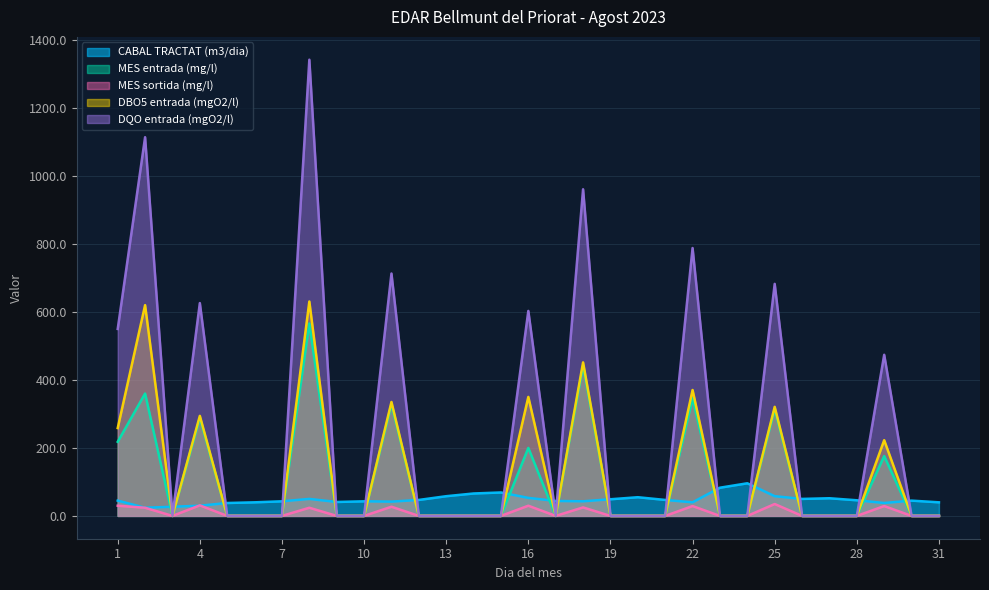

What is the sum of all DQO entrada (mgO2/l) values?

7853.6